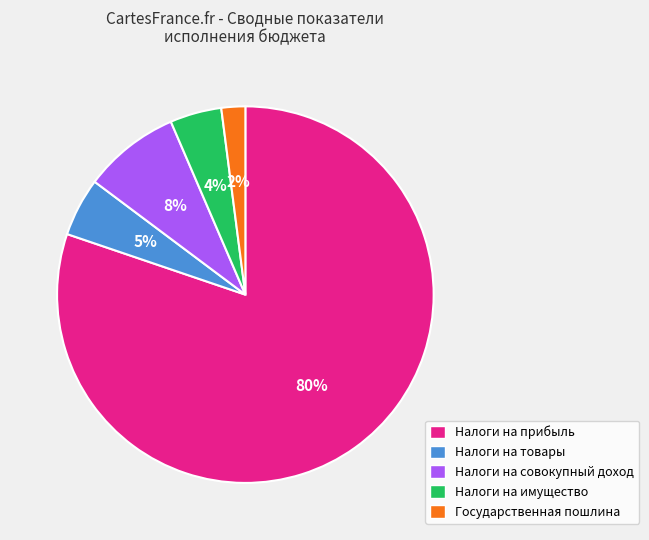

Which slice is the largest?

Налоги на прибыль